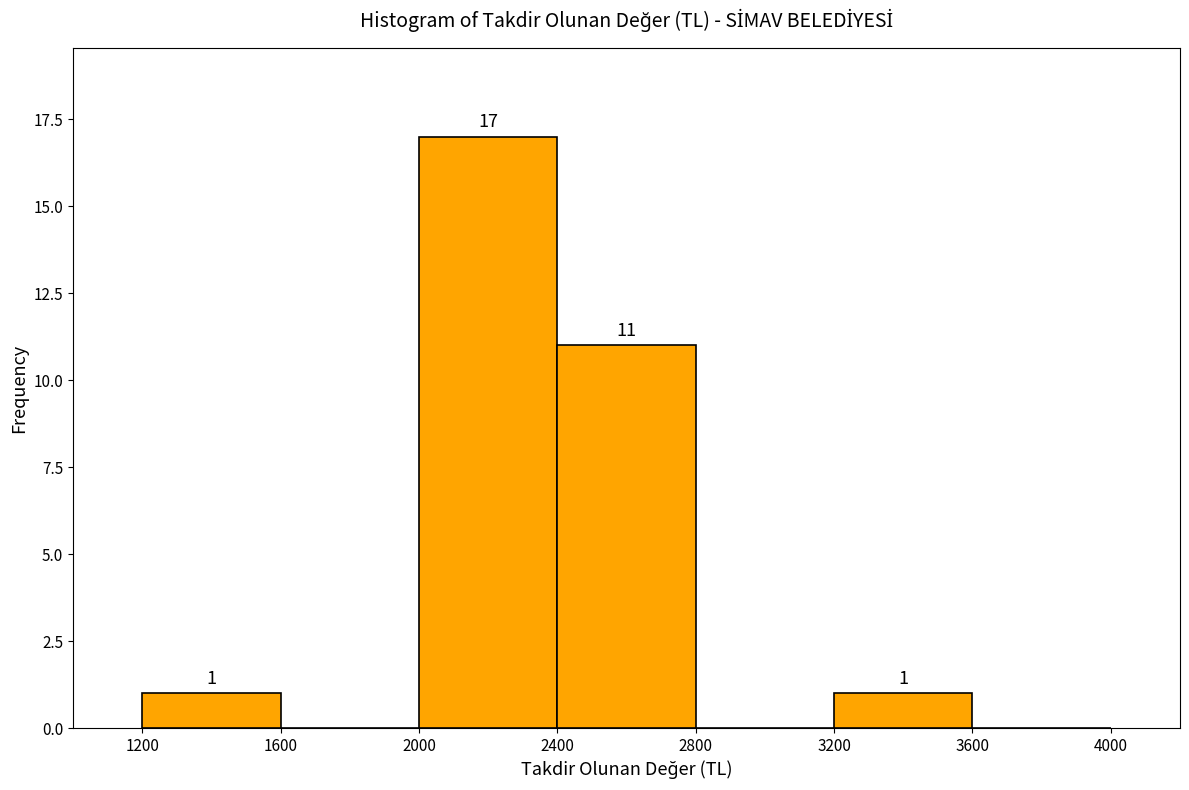

Which range on the x-axis has the tallest bar?

2000 to 2400